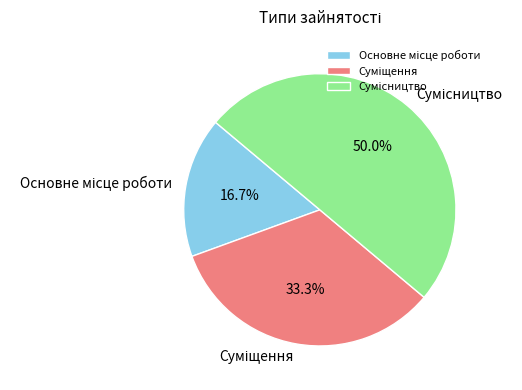

How much of the chart is everything except Суміщення?

66.7%